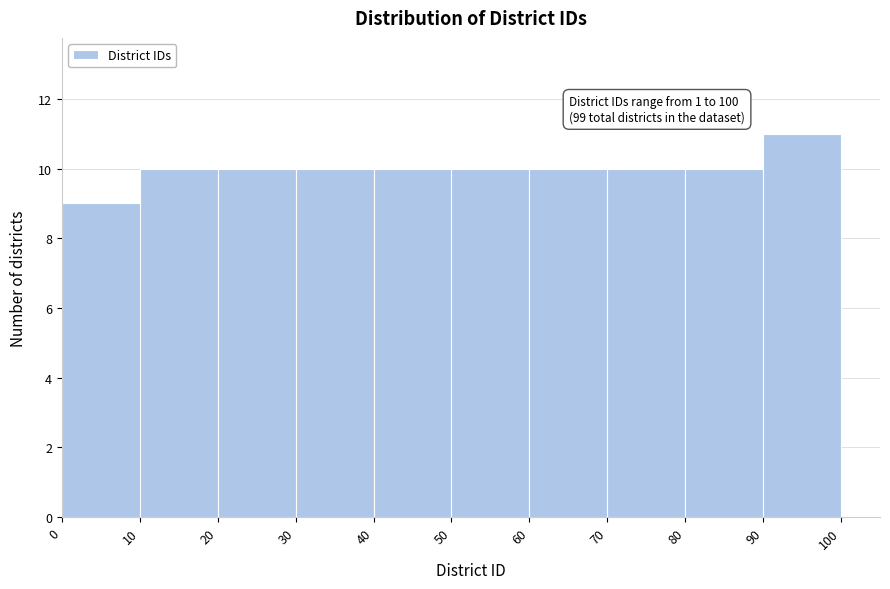

Which range on the x-axis has the tallest bar?

90 to 100